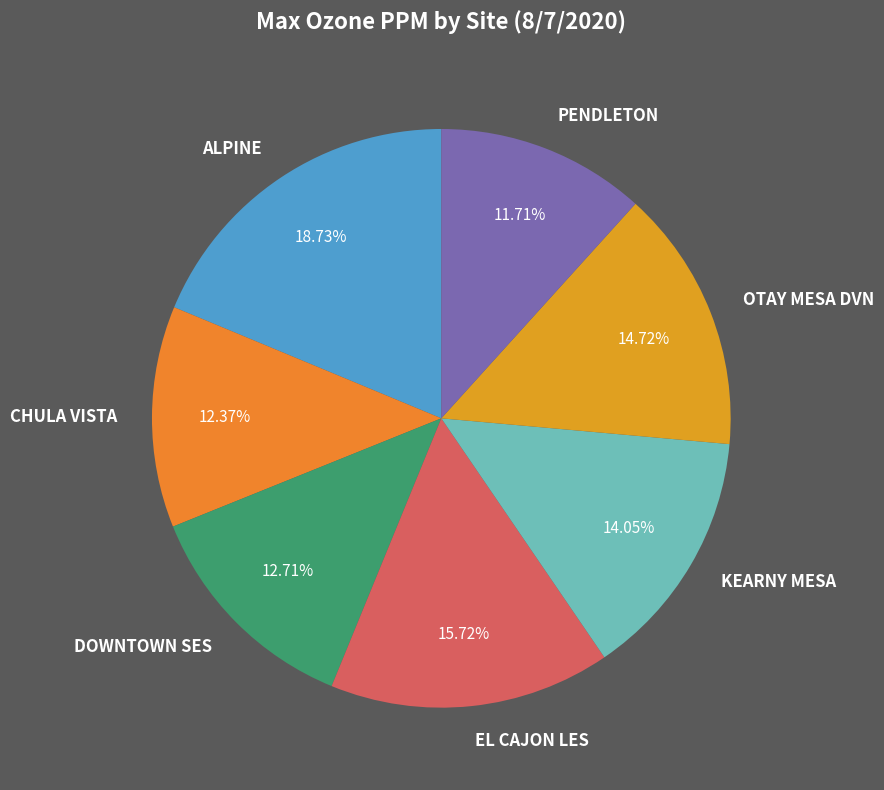

Which has a higher value, CHULA VISTA or OTAY MESA DVN?

OTAY MESA DVN